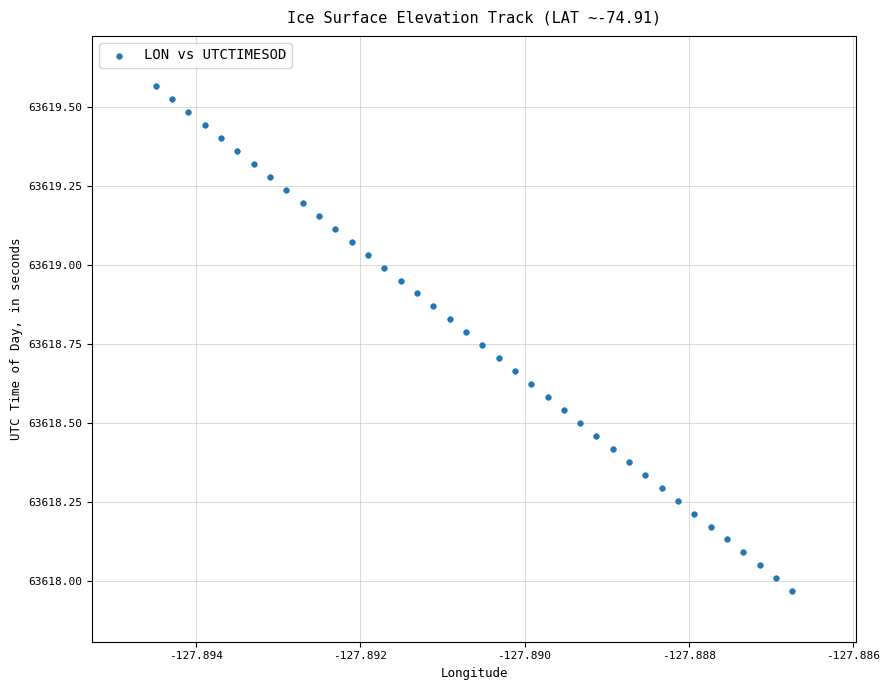

What is the range of Y values (max minus min)?

1.6